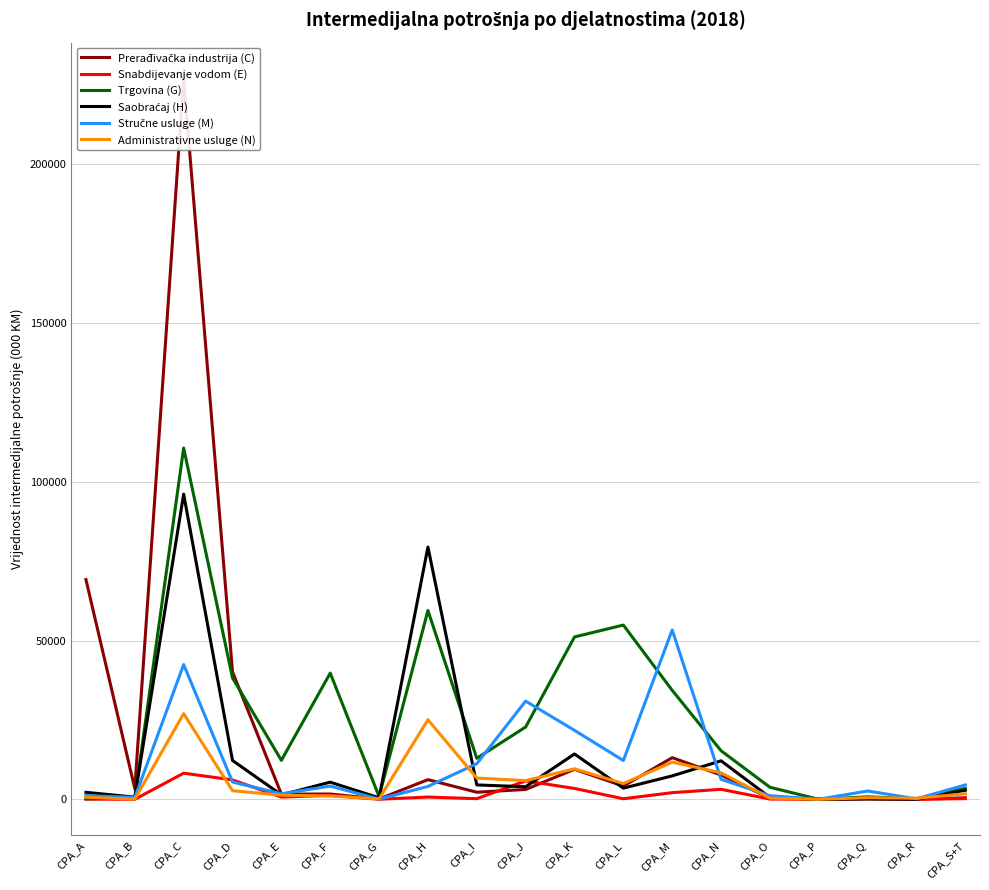

Where does the Trgovina (G) series first go above 12920?

CPA_C